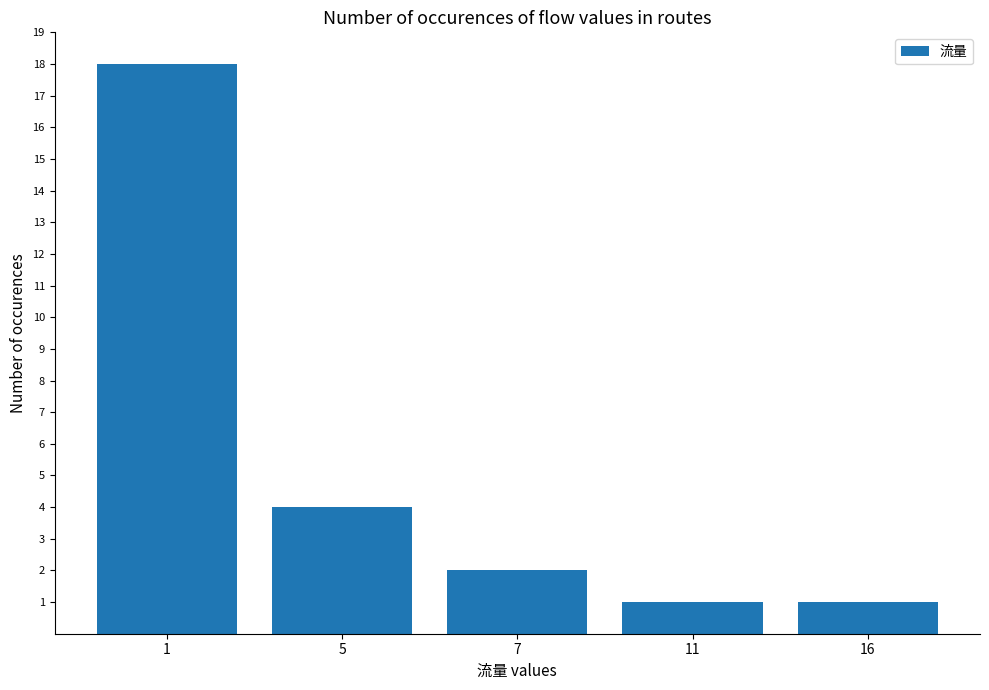

Does the chart contain any negative values?

No